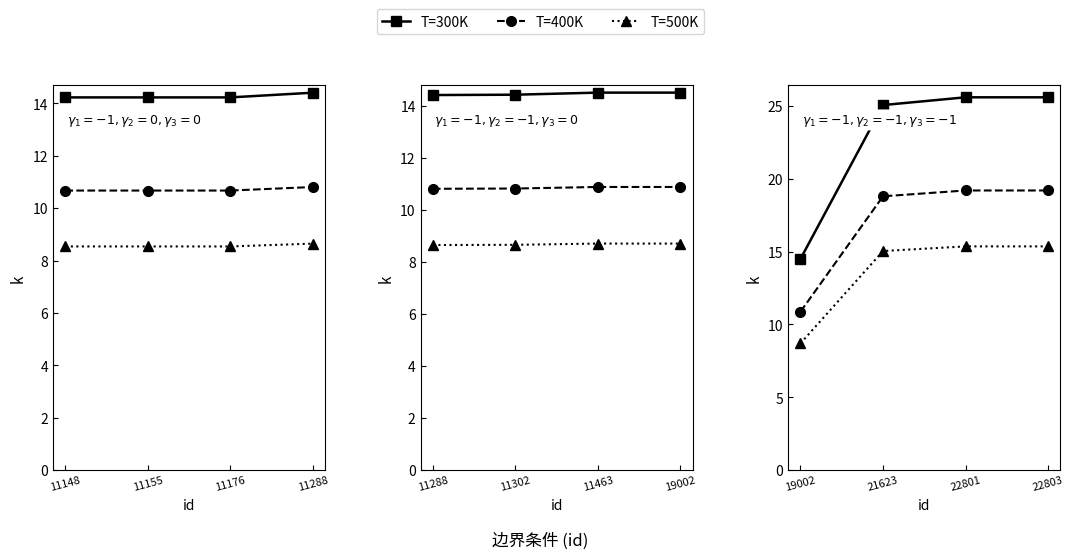

What is the average value of the T=500K series?

13.6